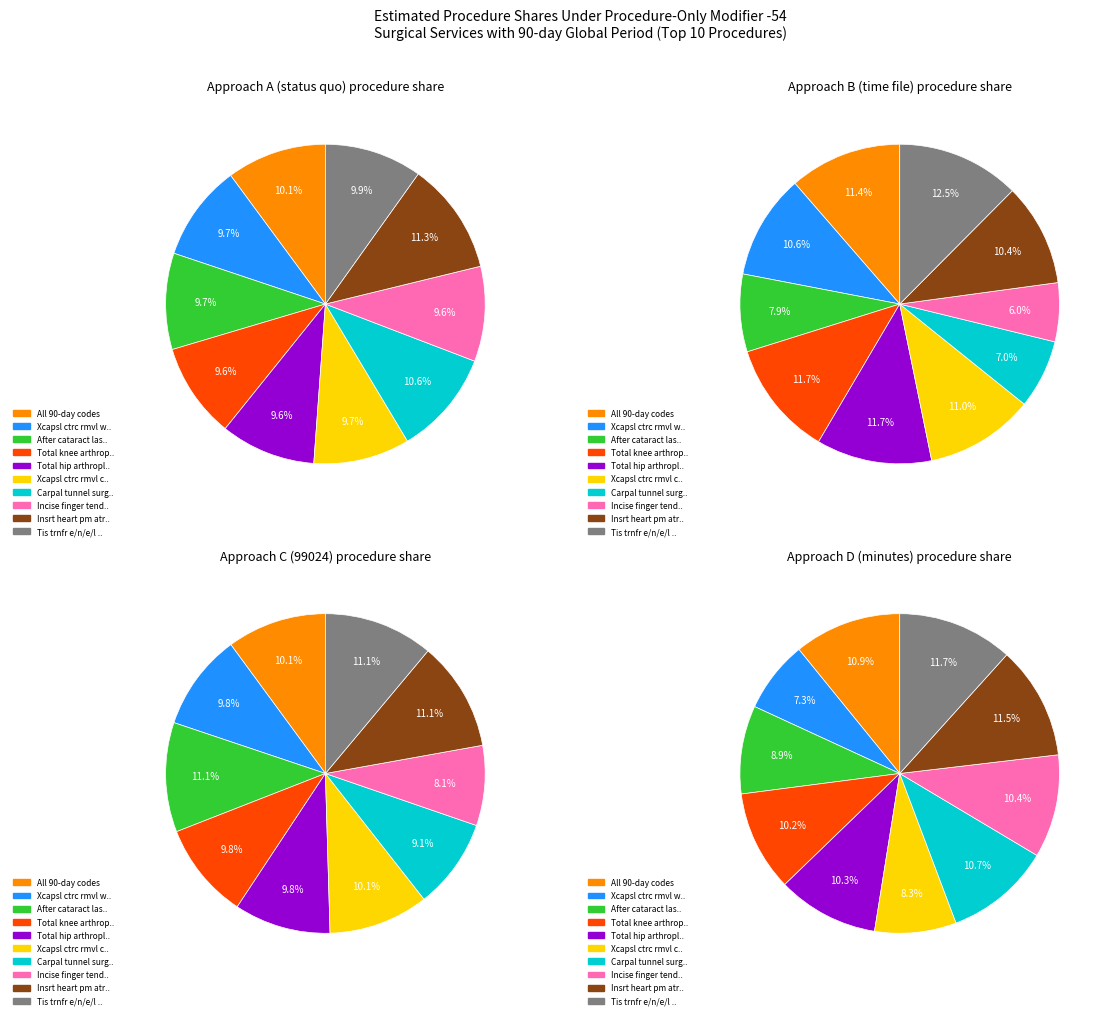

Is it true that Total knee arthroplasty is 21% of the pie?

False